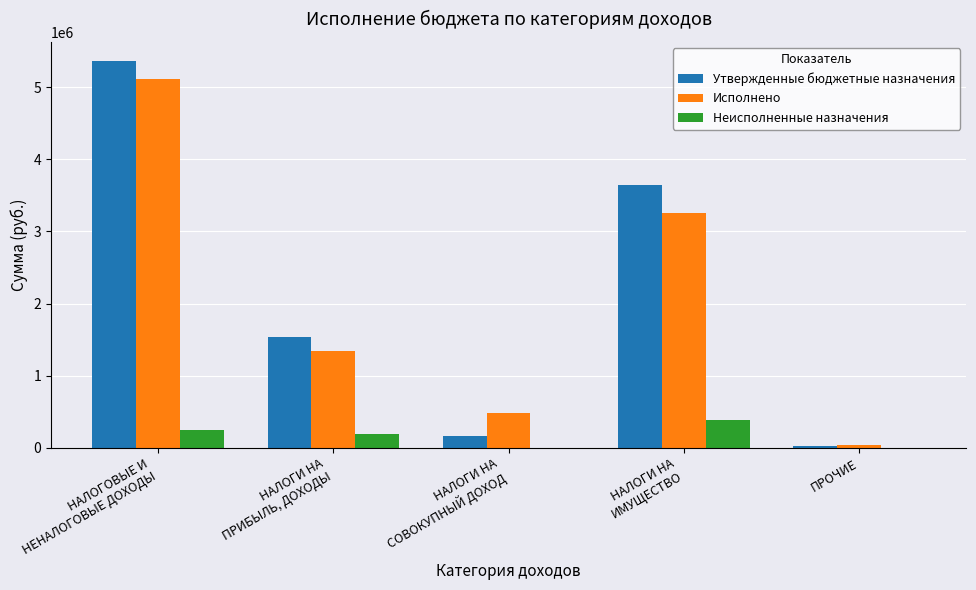

What value does the Утвержденные бюджетные назначения series have at НАЛОГОВЫЕ И
НЕНАЛОГОВЫЕ ДОХОДЫ?

5359700.0